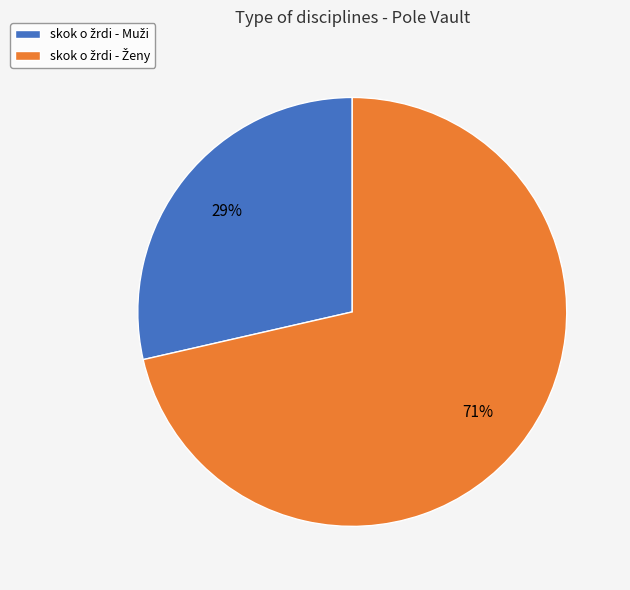

Is there a majority slice in this chart?

Yes